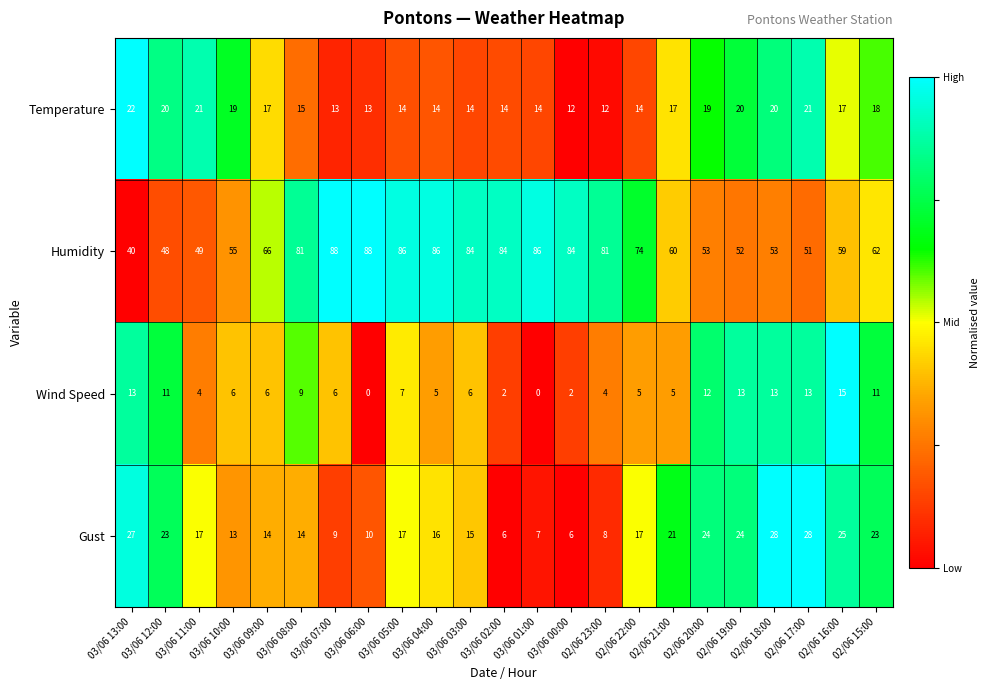

At which category is the sum across all series the highest?

03/06 05:00